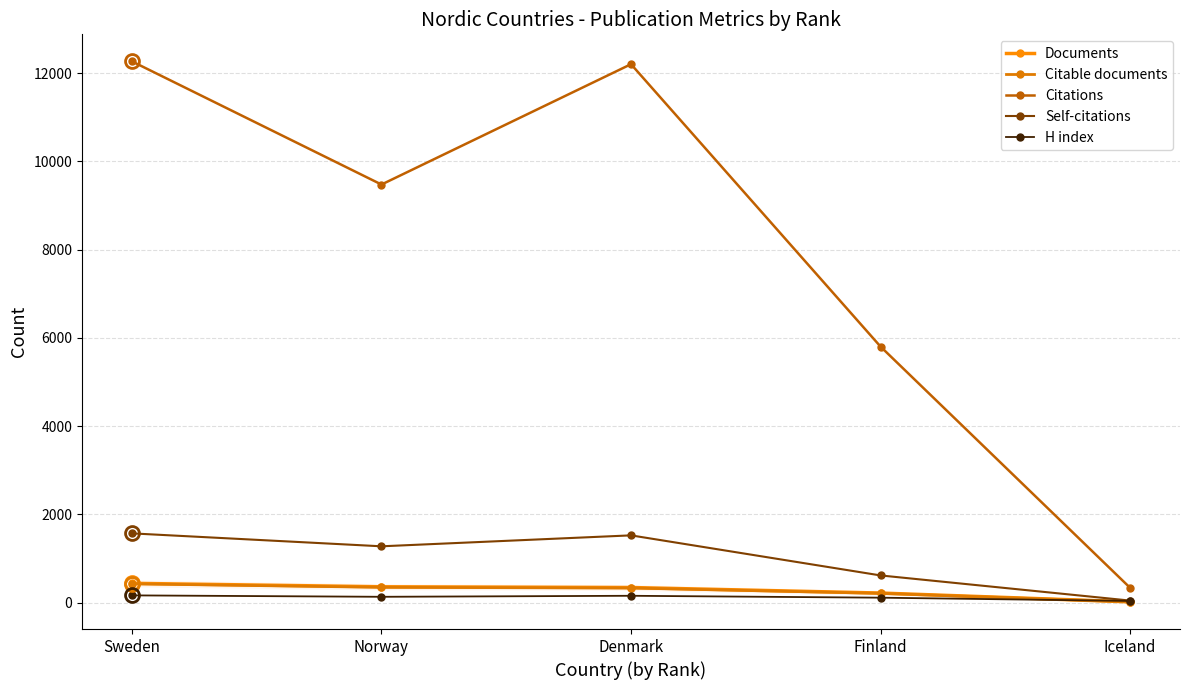

What is the label of the 2nd point from the left?

Norway